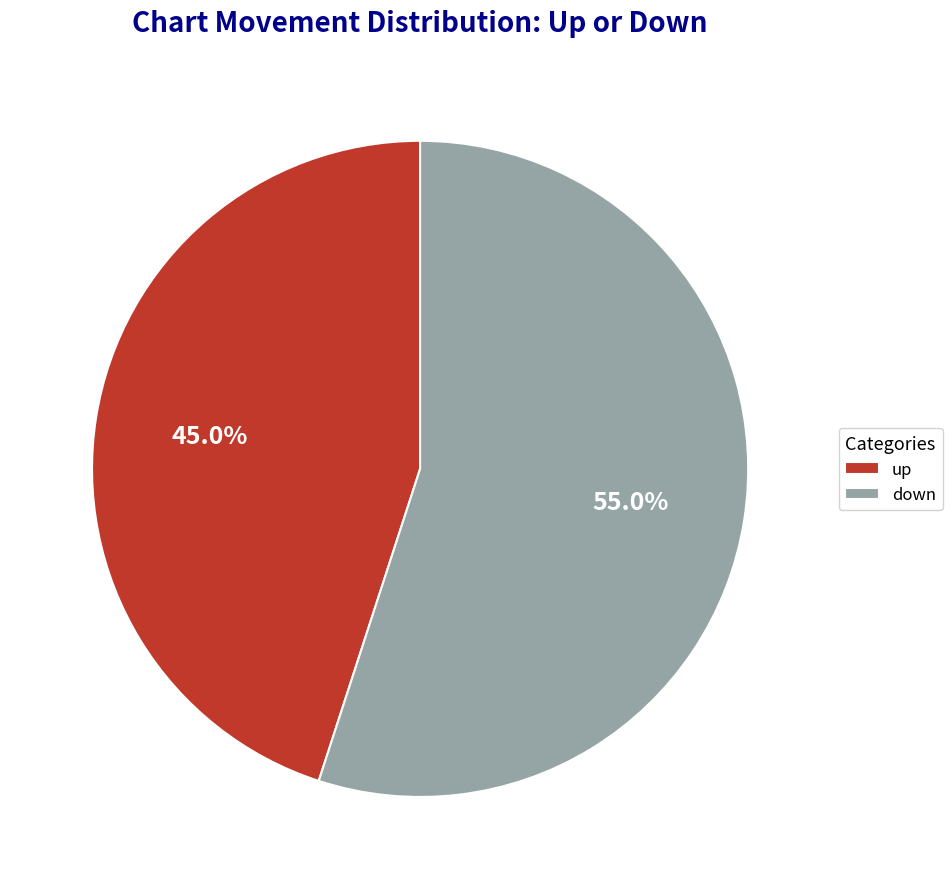

How many slices are in this pie chart?

2